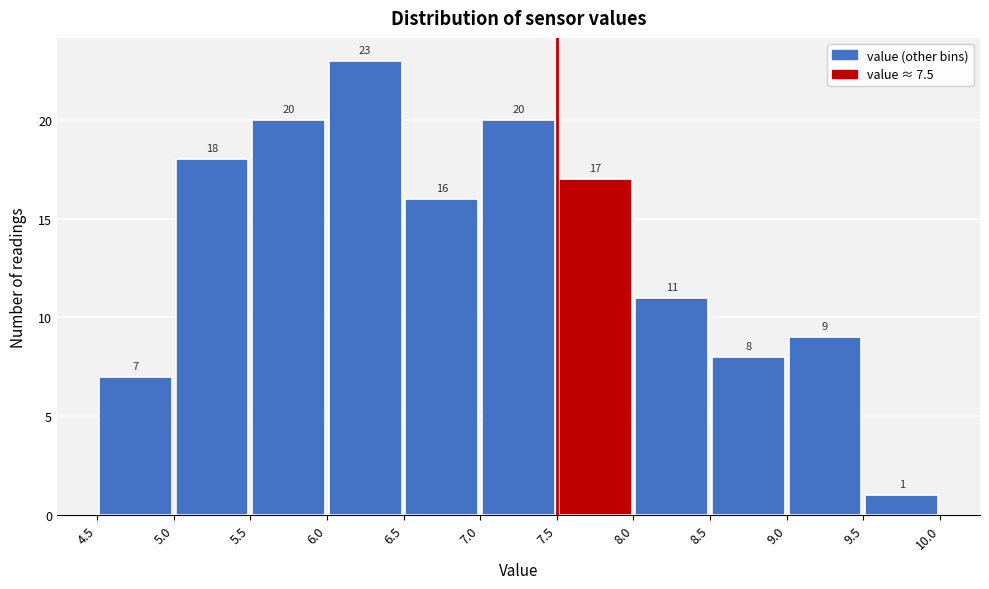

Over which range of the x-axis is the bar tallest?

6.0 to 6.5